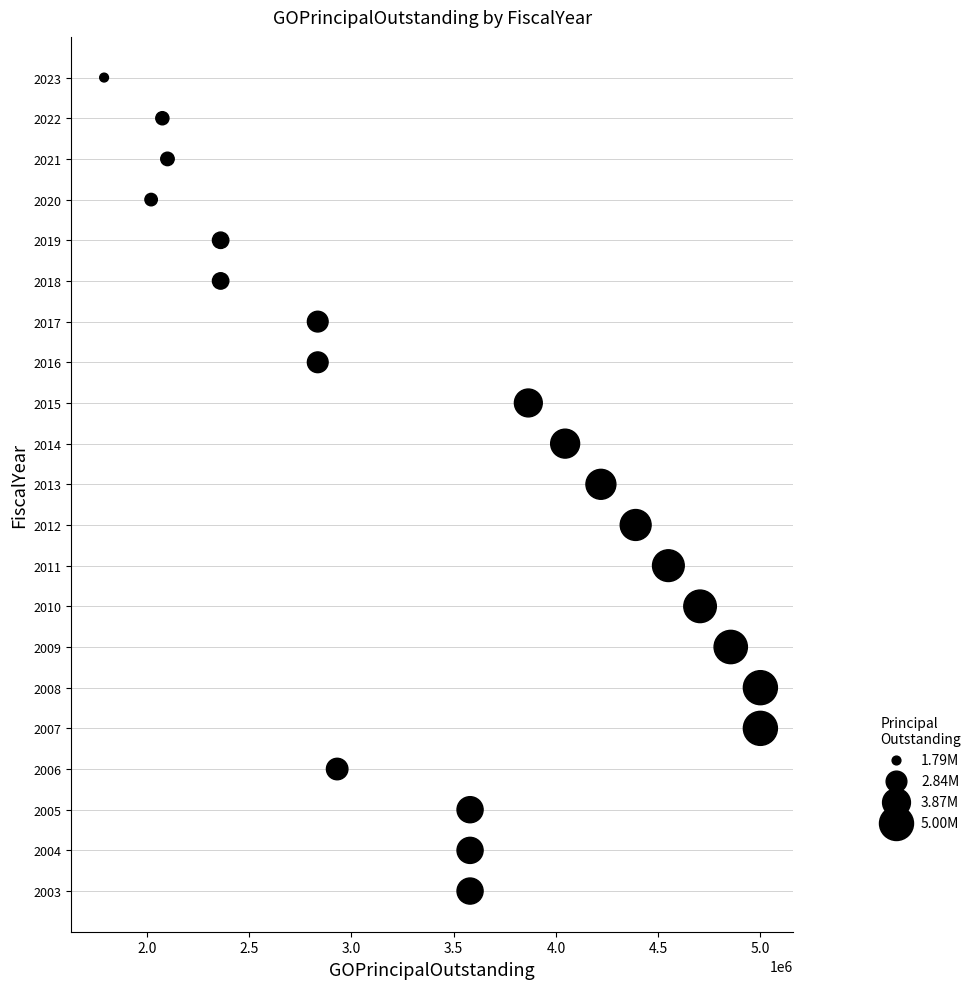

What is the range of X values (max minus min)?

3210000